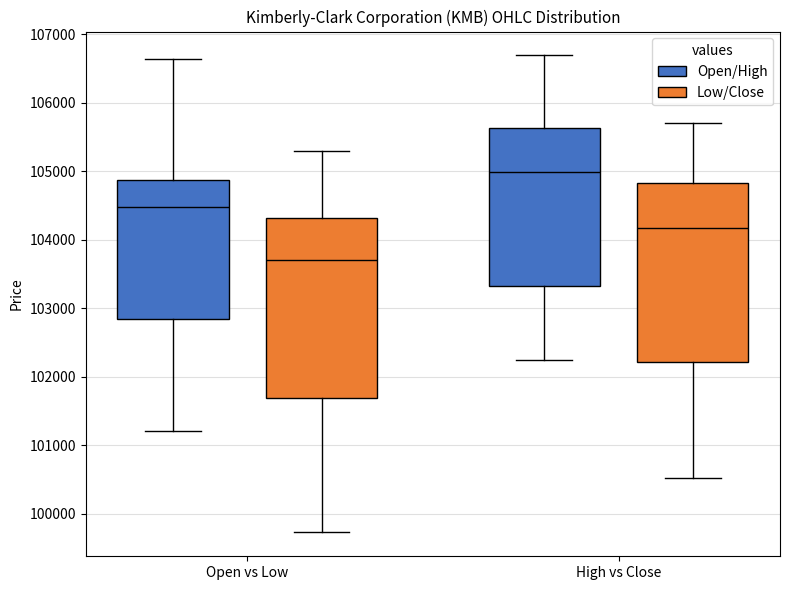

Reading left to right, transcribe this box plot: for each box, give where its median line is, the range the box spans, and where its two whiskers end, as read against the y-axis. The values are not printed on the chart, so give them approximately, as read against the axis.

Open vs Low (Open/High): median 104500, box 102800 to 104900, whiskers 101200 to 106600
Open vs Low (Low/Close): median 103700, box 101700 to 104300, whiskers 99700 to 105300
High vs Close (Open/High): median 105000, box 103300 to 105600, whiskers 102200 to 106700
High vs Close (Low/Close): median 104200, box 102200 to 104800, whiskers 100500 to 105700